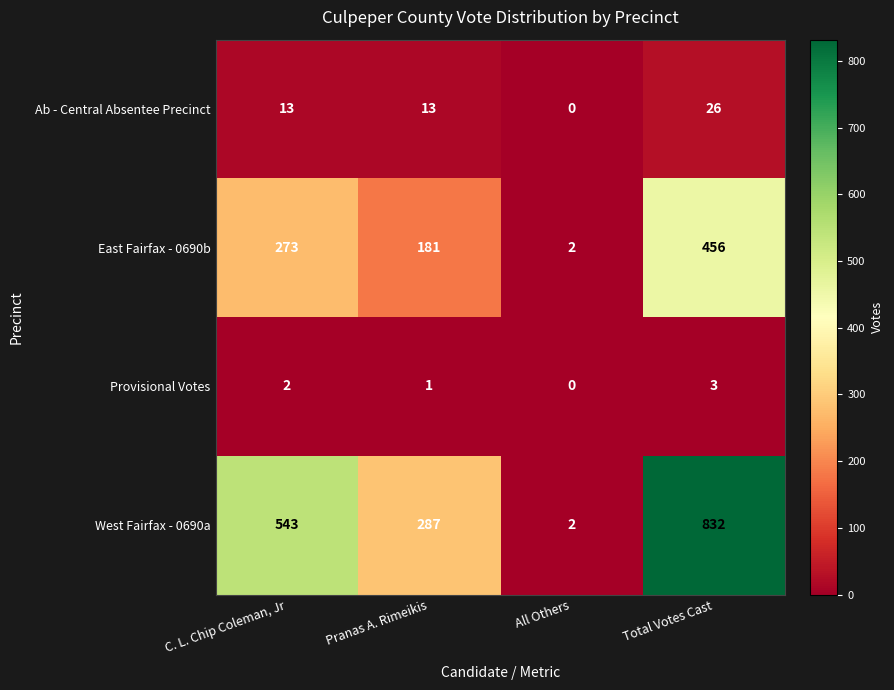

At which category is the sum across all series the highest?

Total Votes Cast